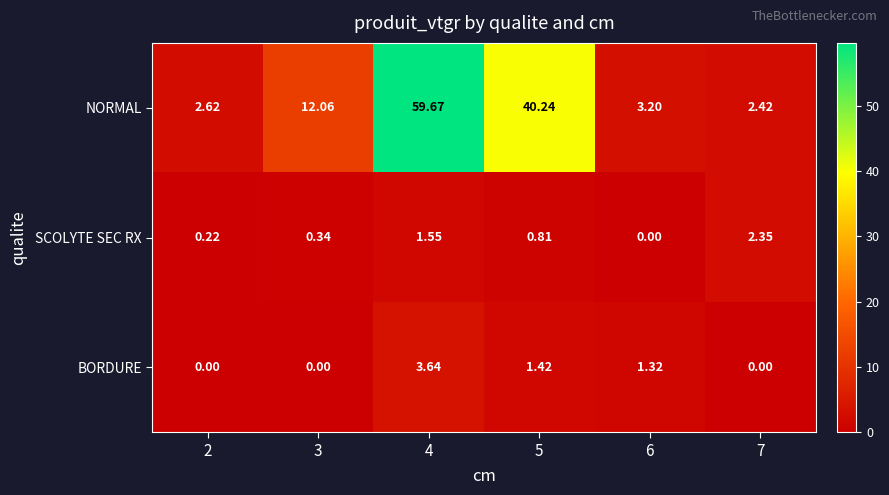

Which series has the largest total across all categories?

NORMAL